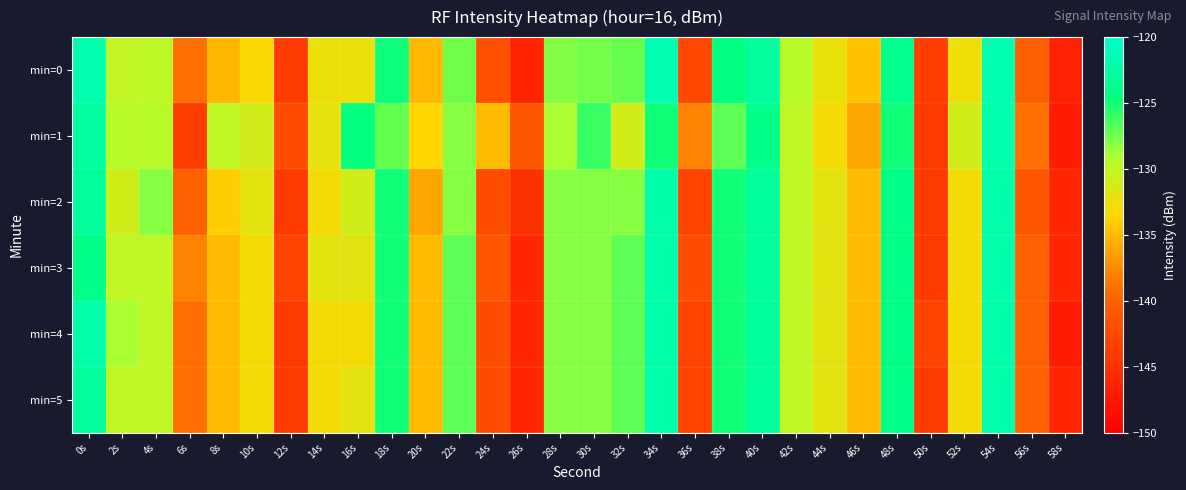

What is the smallest value displayed?

-147.0